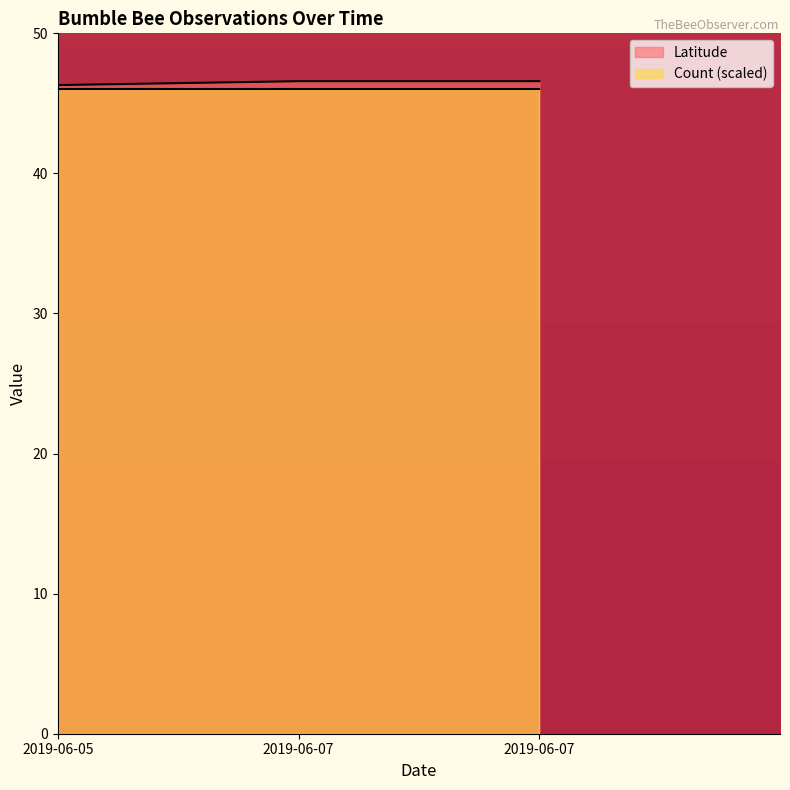

List the labels in order of value, smallest first.

2019-06-05, 2019-06-07, 2019-06-07